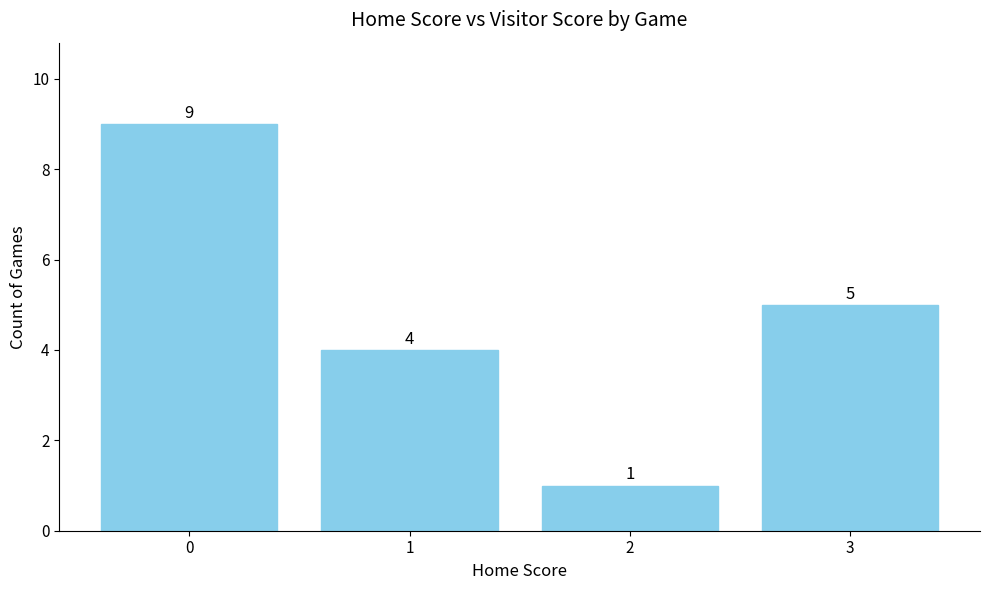

True or false: the data shows 5 at 3.

True